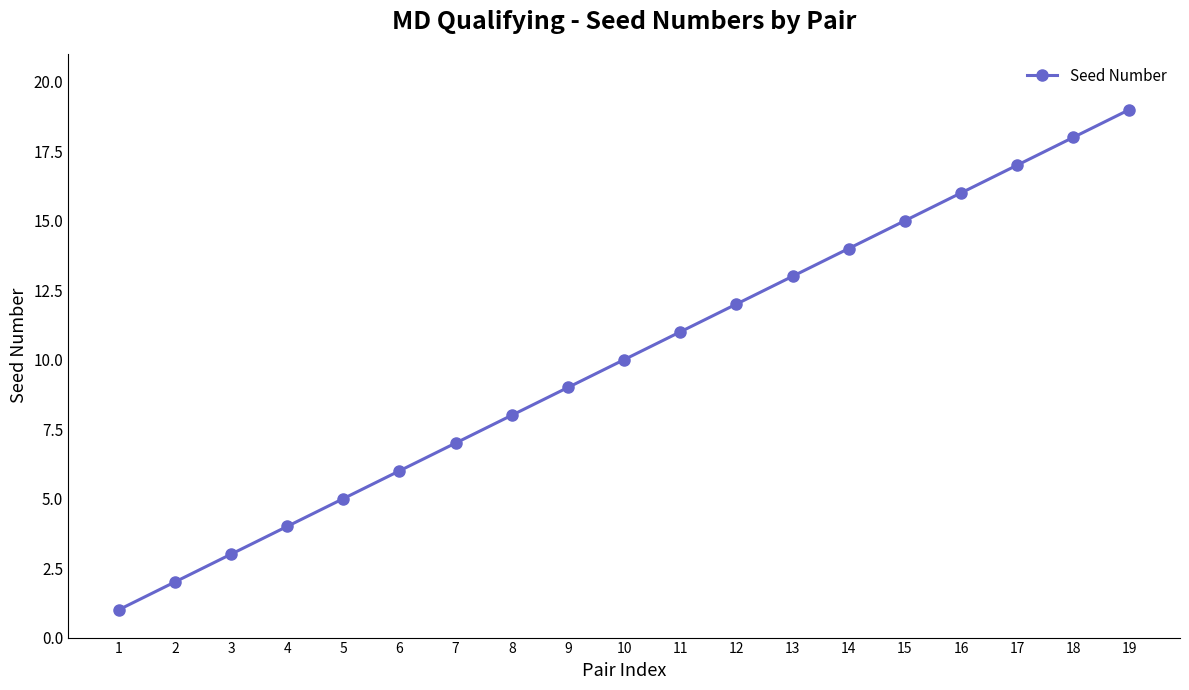

The value at 4 is 4. True or false?

True